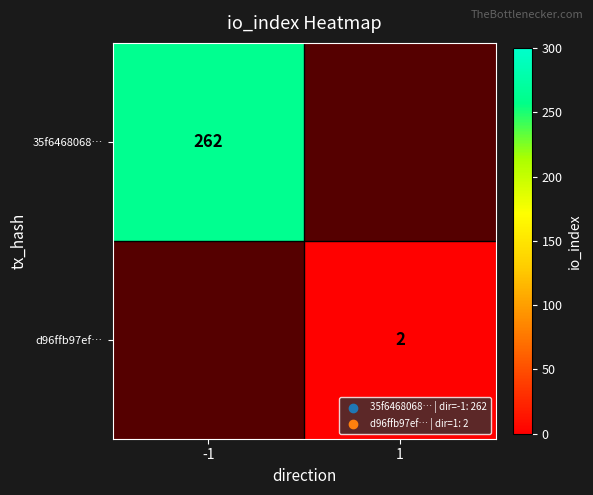

Which has a higher value, 1 or -1?

-1